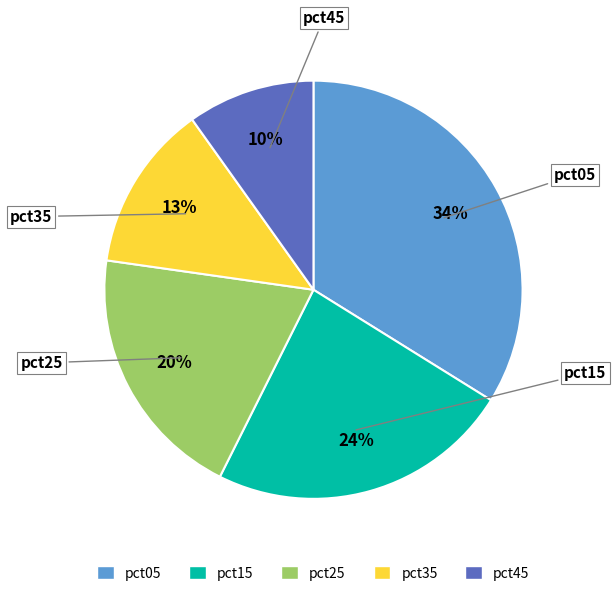

Is it true that pct35 is 13% of the pie?

True